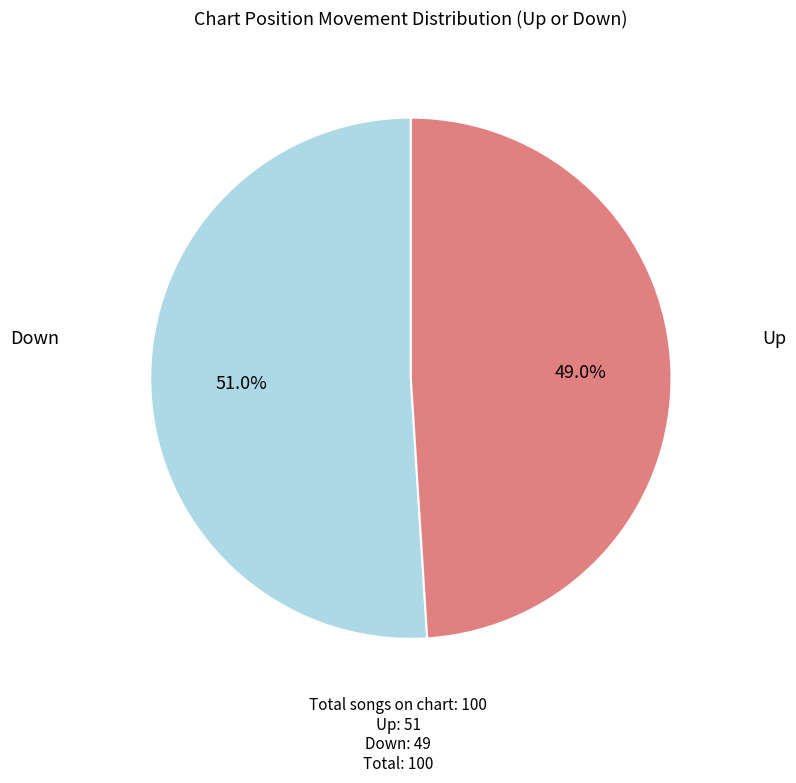

Is there any slice that represents more than half of the pie?

Yes